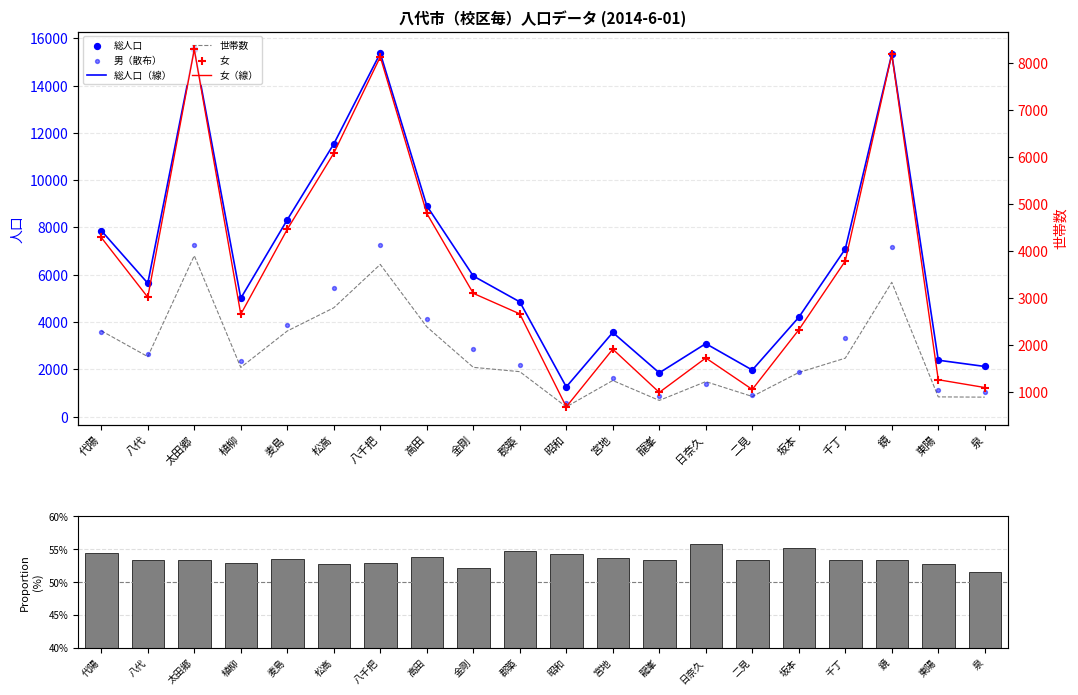

Is the value of 男 at 日奈久 greater than the value of 女 at 麦島?

No